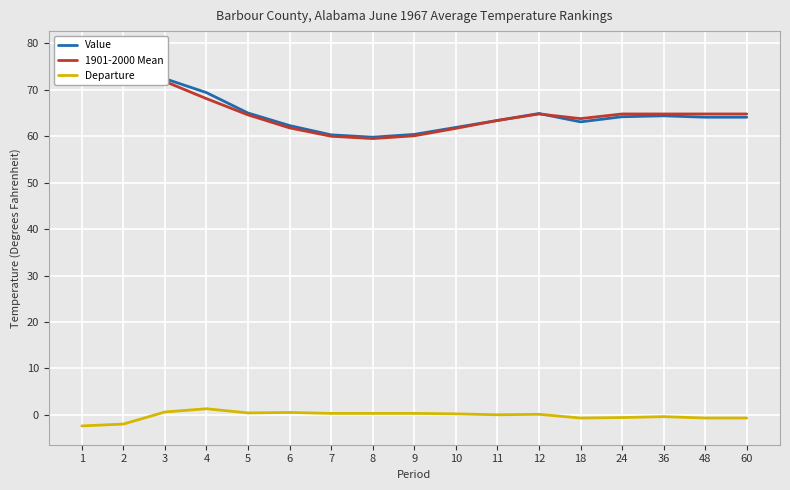

What is the difference between the highest and lowest values at 7?

60.0